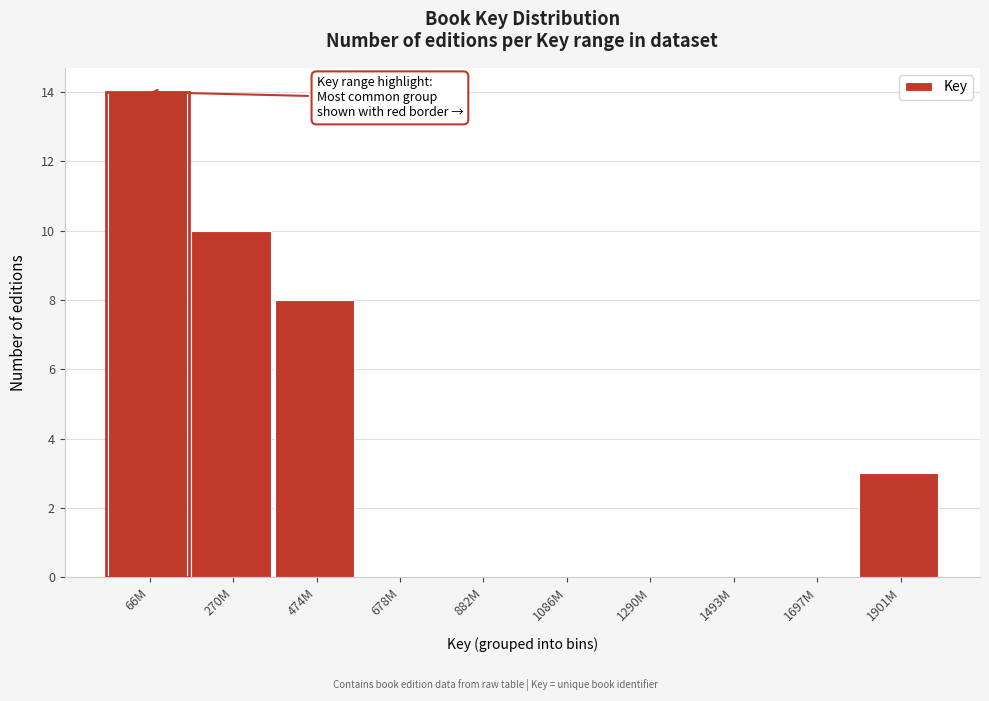

Reading left to right, extract all data points from this chart.

66M=14	270M=10	474M=8	678M=0	882M=0	1086M=0	1290M=0	1493M=0	1697M=0	1901M=3